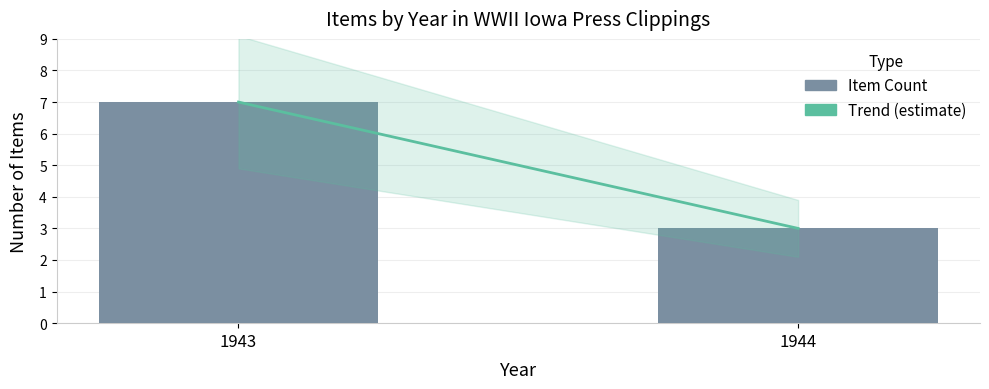

The value at 1943 is 3. True or false?

False